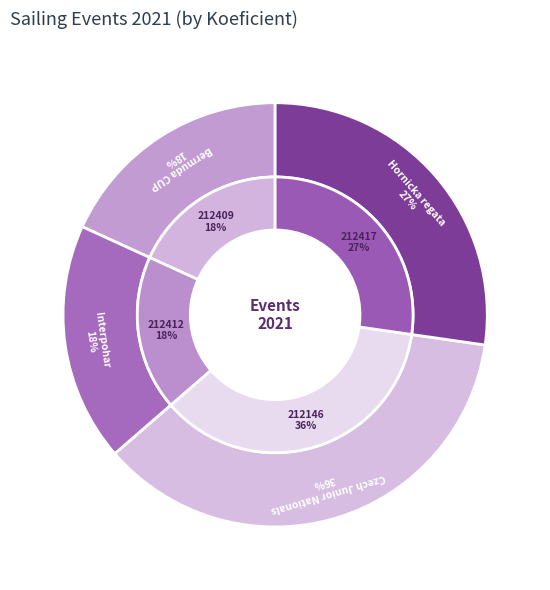

How many segments does this pie chart have?

4